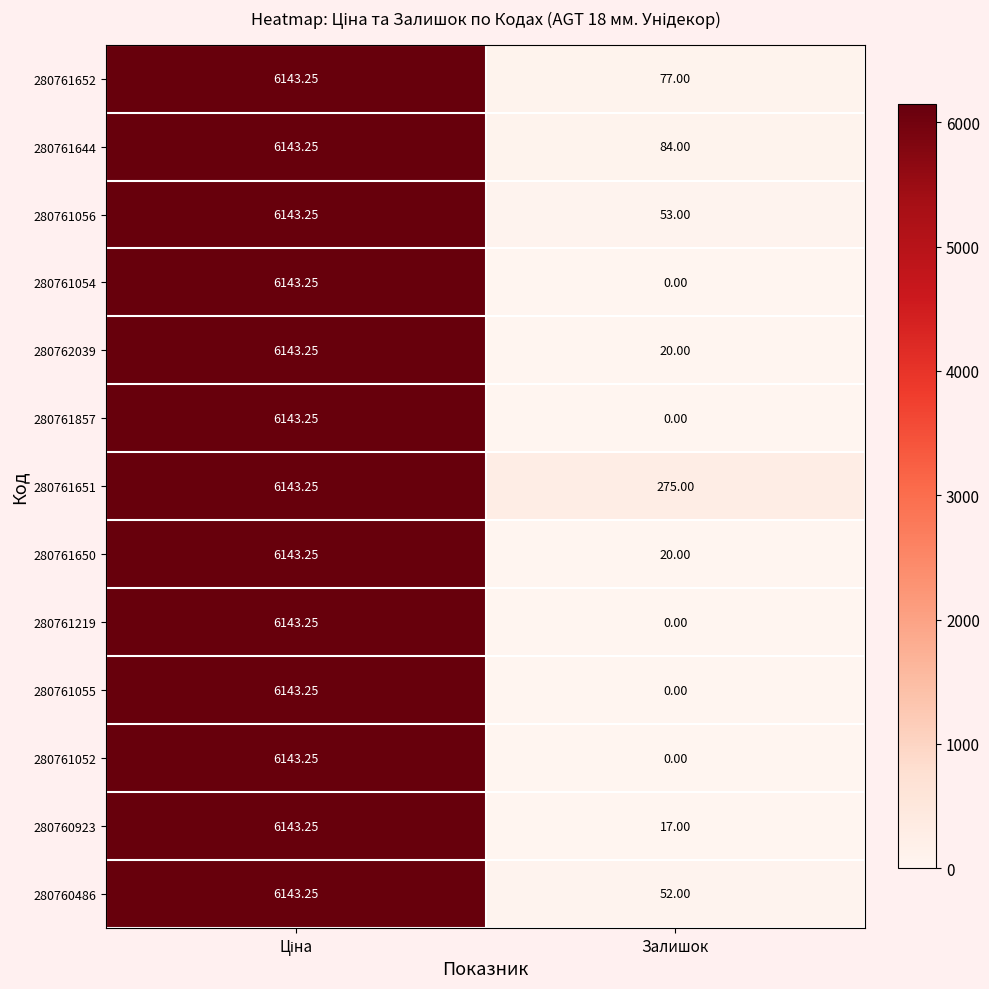

What is the difference between the highest and lowest values at Залишок?

275.0